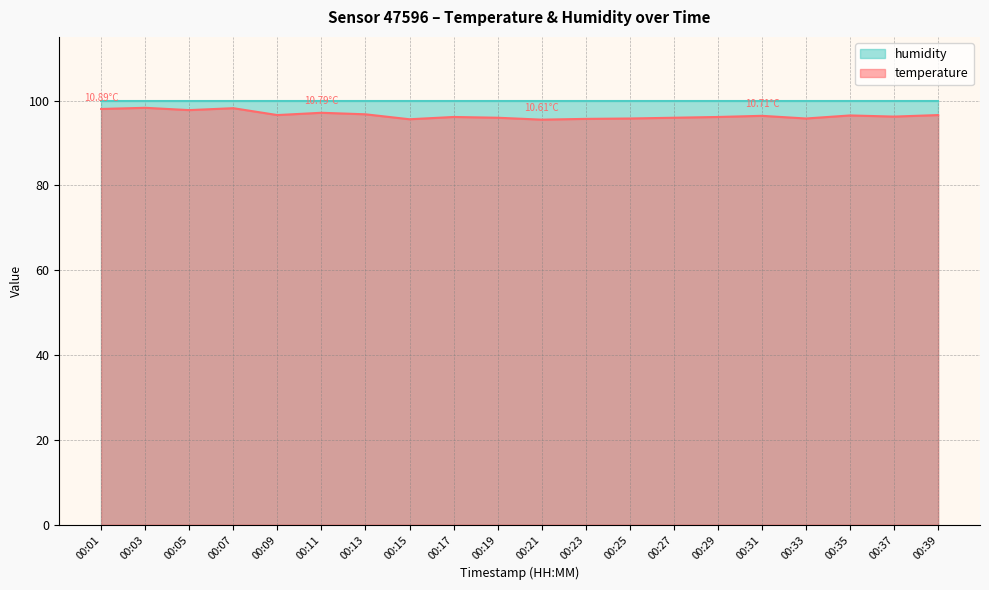

How many interior local valleys (lower than both neighbors) does the data have?

6